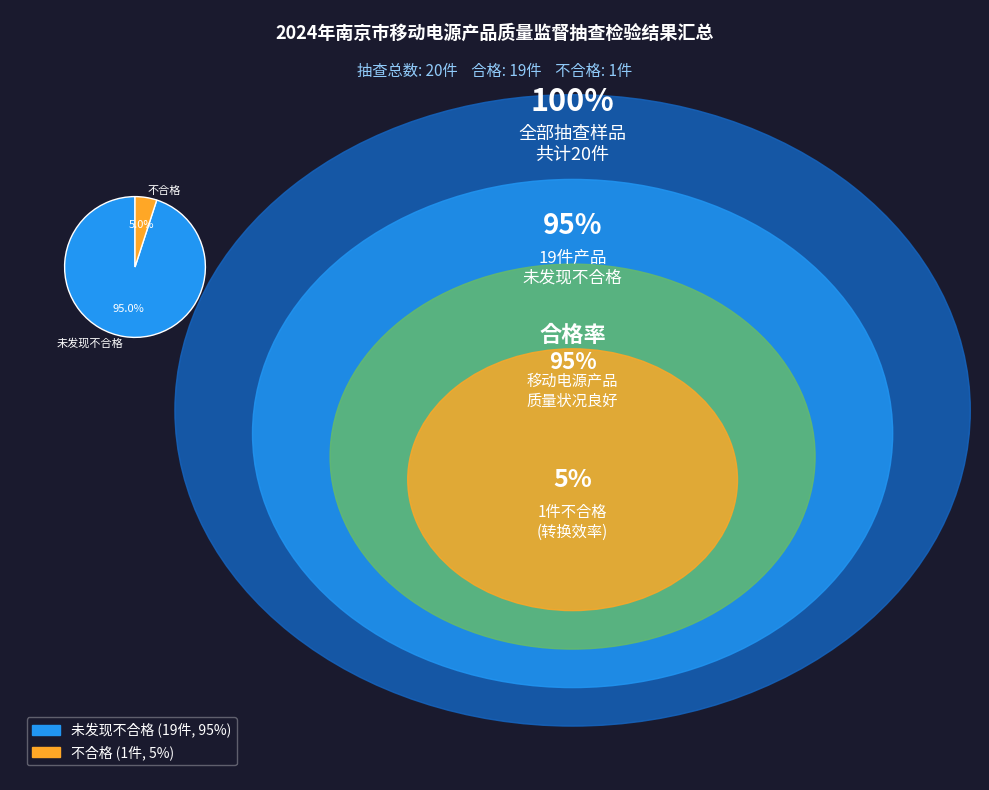

Is it true that 未发现不合格 is 81% of the pie?

False